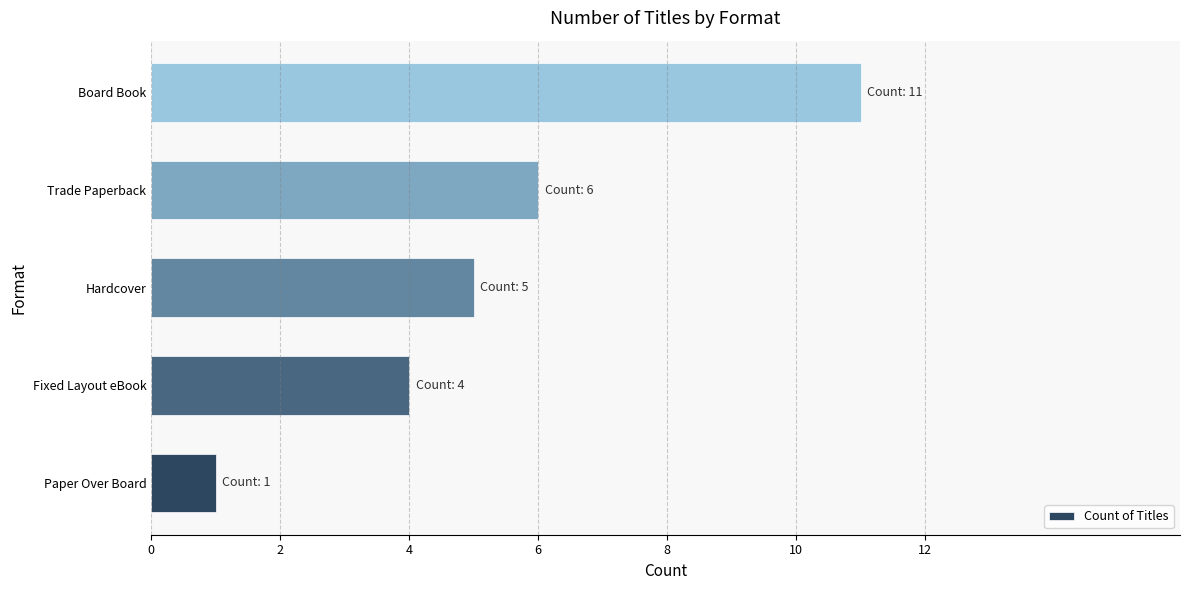

What is the difference between the maximum and minimum values?

10